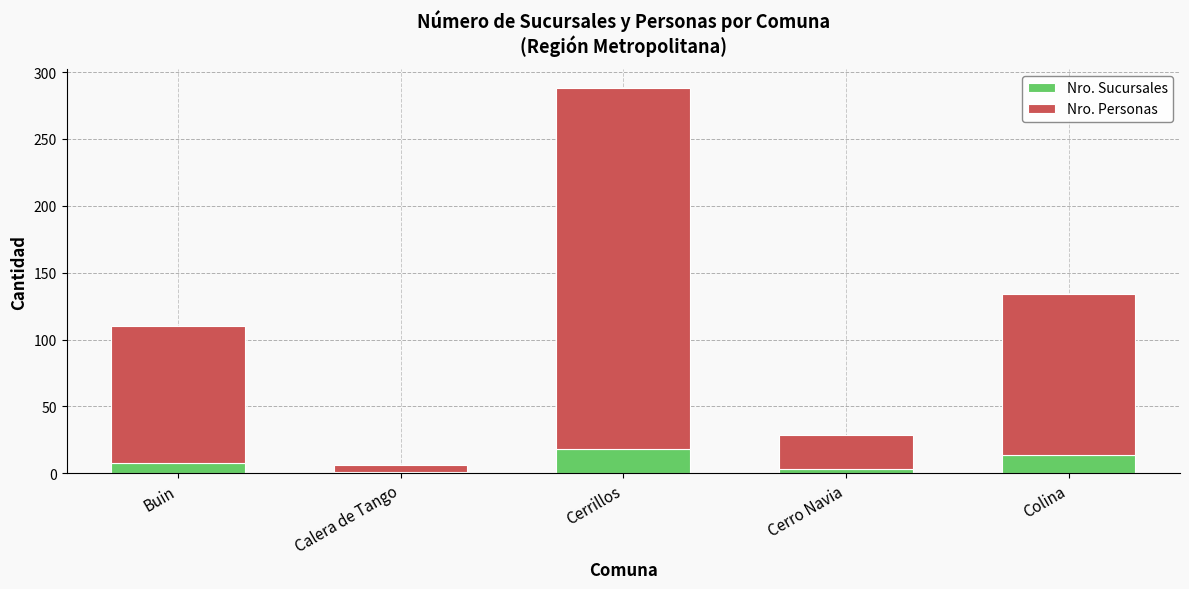

What is the highest value of the Nro. Sucursales series?

18